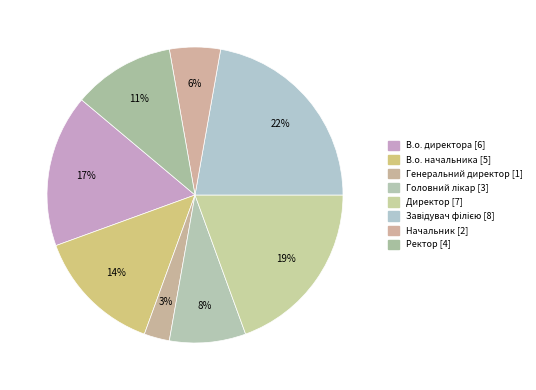

How many segments does this pie chart have?

8